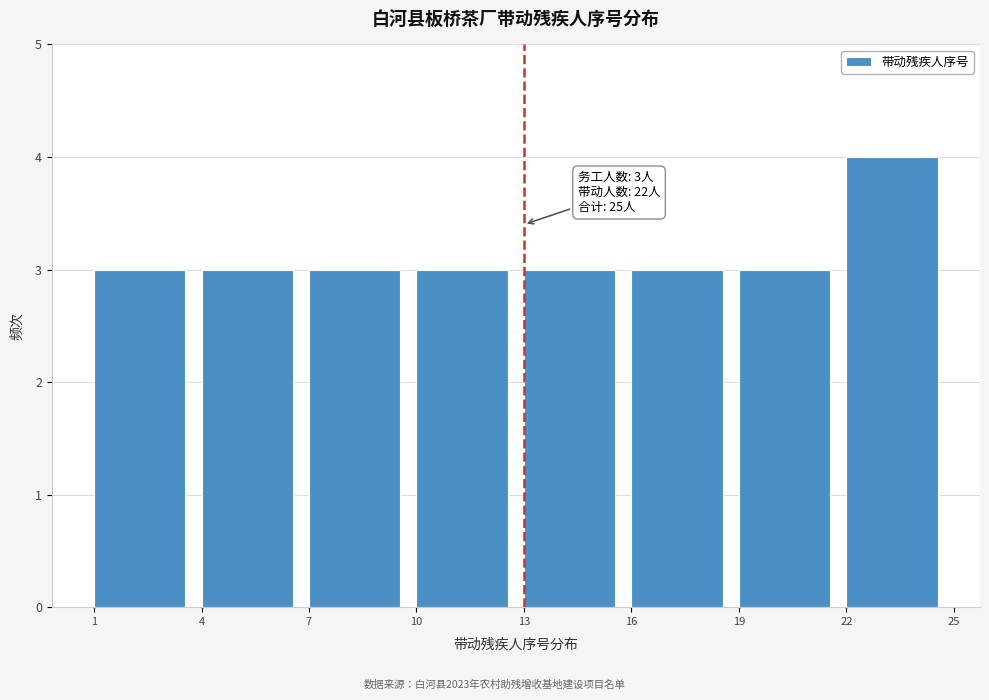

Which range on the x-axis has the tallest bar?

22 to 25